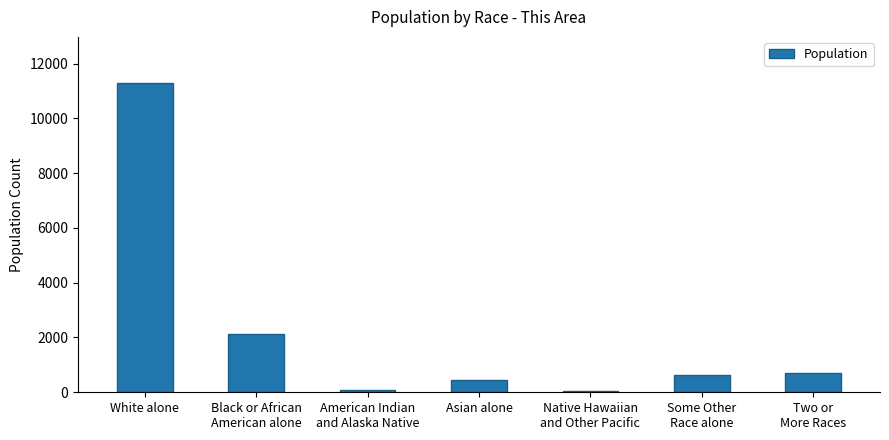

Where does the data first go above 629?

White alone